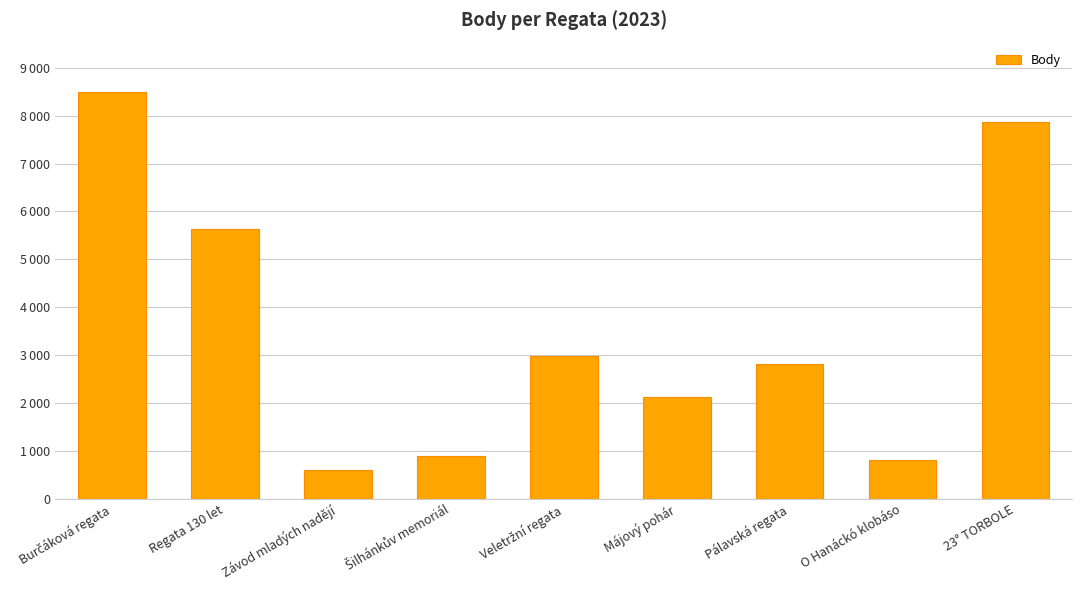

Rank the categories by value from lowest to highest.

Závod mladých nadějí, O Hanáckó klobáso, Šilhánkův memoriál, Májový pohár, Pálavská regata, Veletržní regata, Regata 130 let, 23° TORBOLE, Burčáková regata